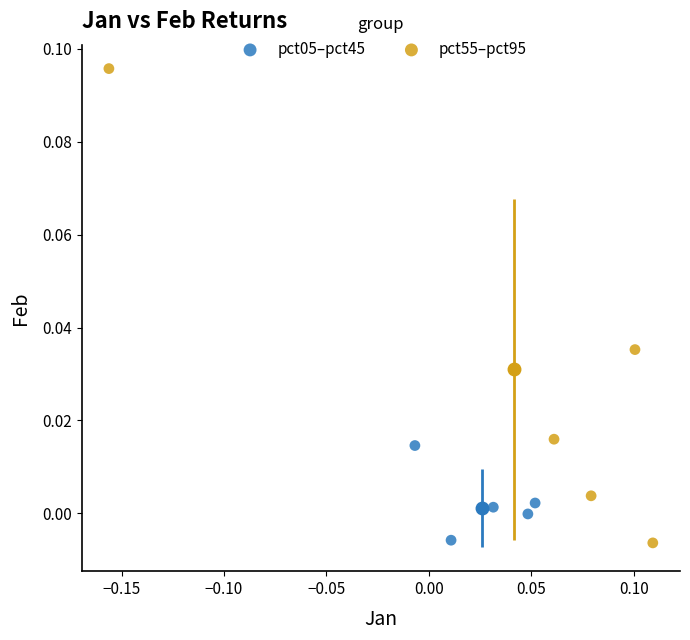

Which series has the largest Y range (max minus min)?

pct55–pct95